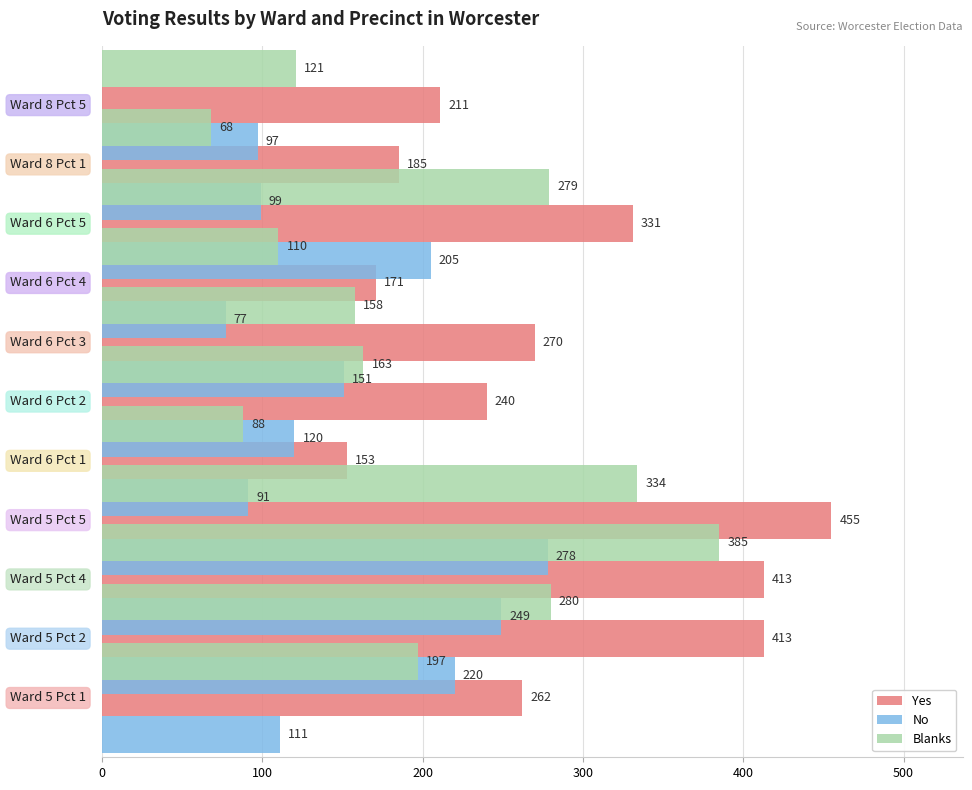

List the series in order of their overall mean, highest first.

Yes, Blanks, No